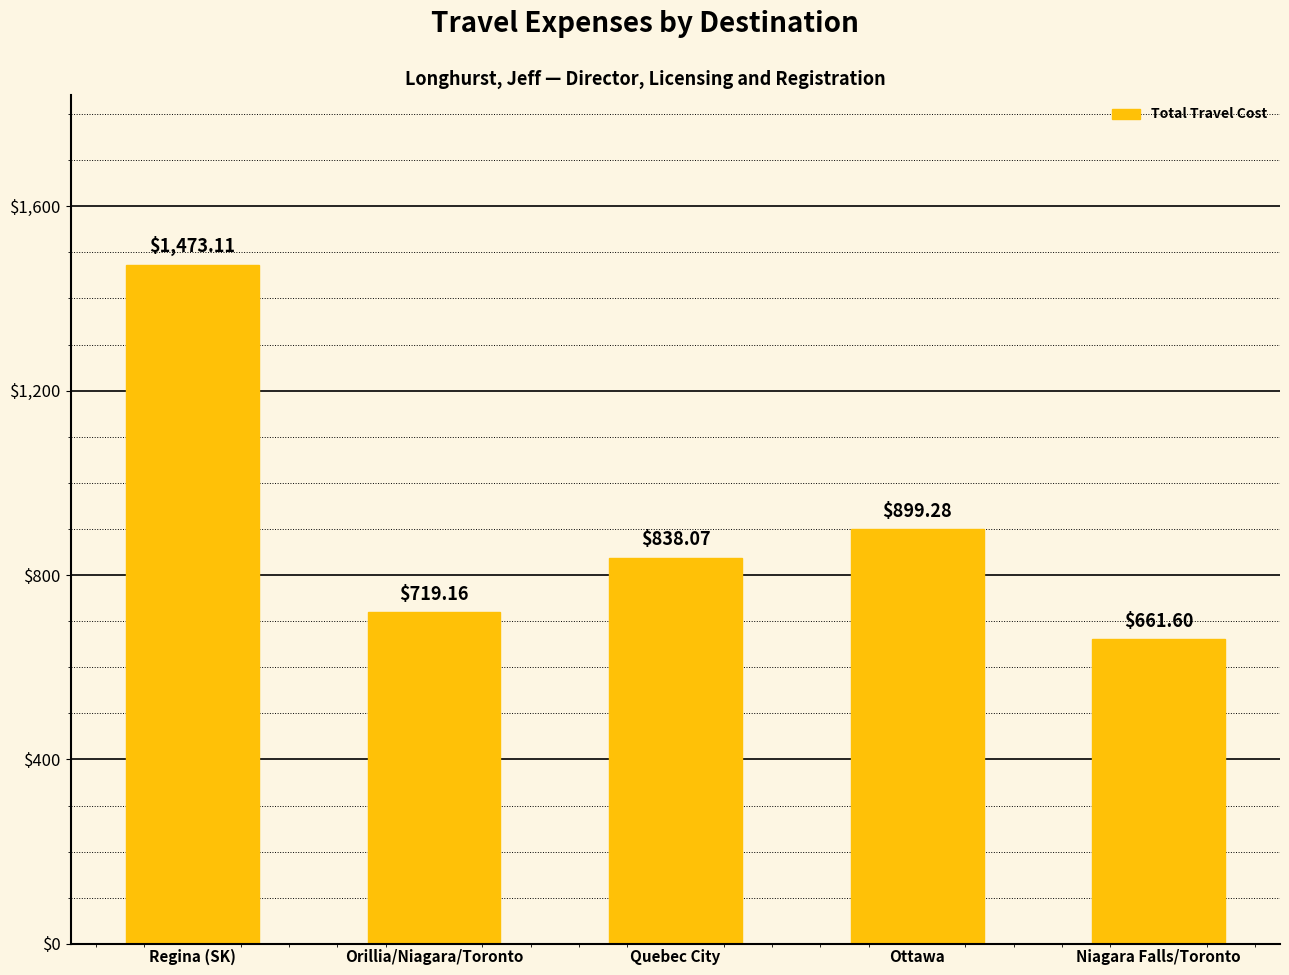

How many data points are less than 838?

2